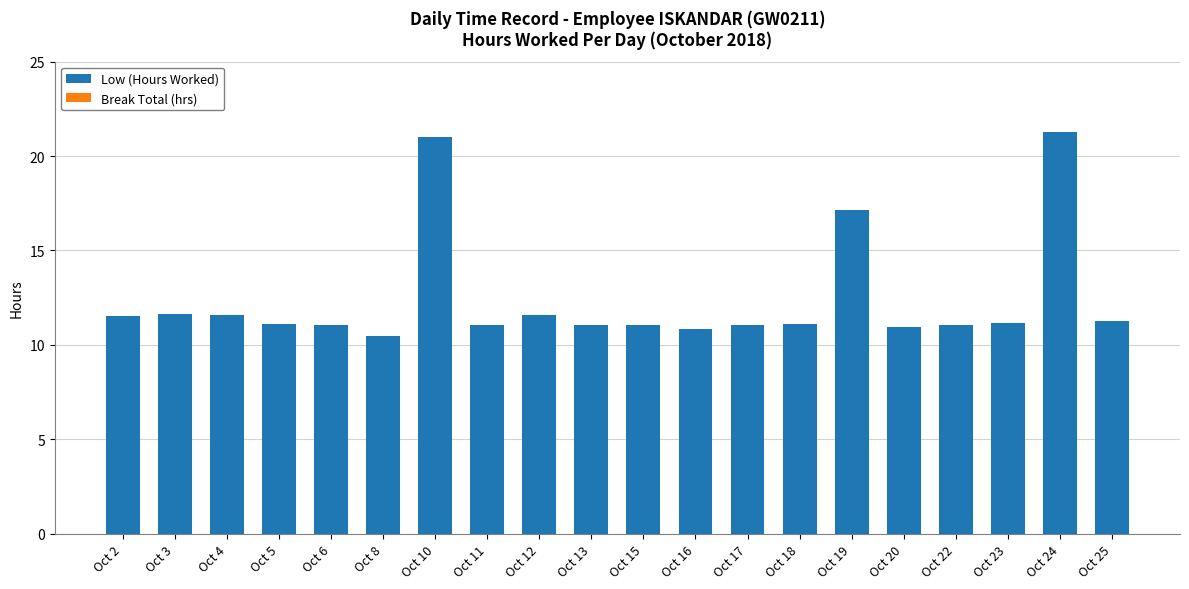

What is the difference between the maximum and minimum values?

10.8